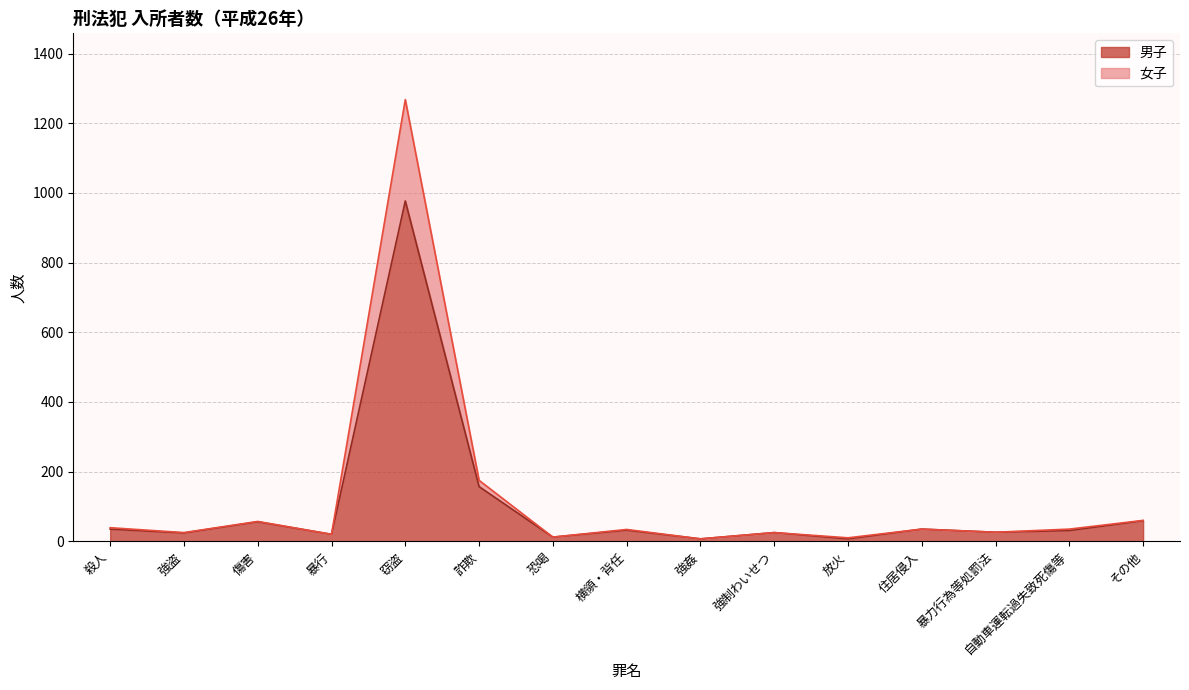

Where does the 男子 series first go above 31?

殺人